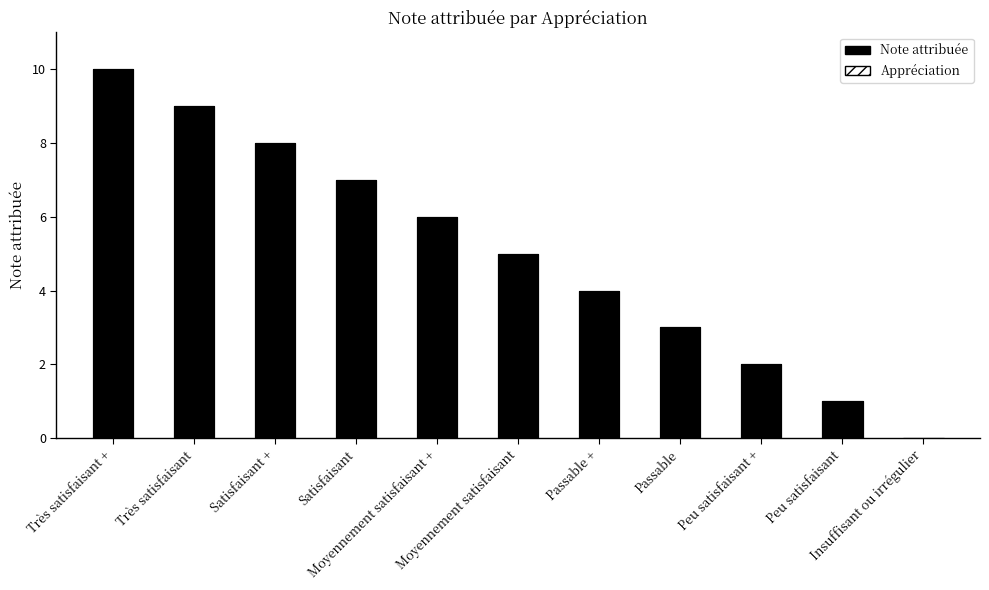

True or false: Note attribuée (hatch) has a value of 15 at Très satisfaisant +.

False